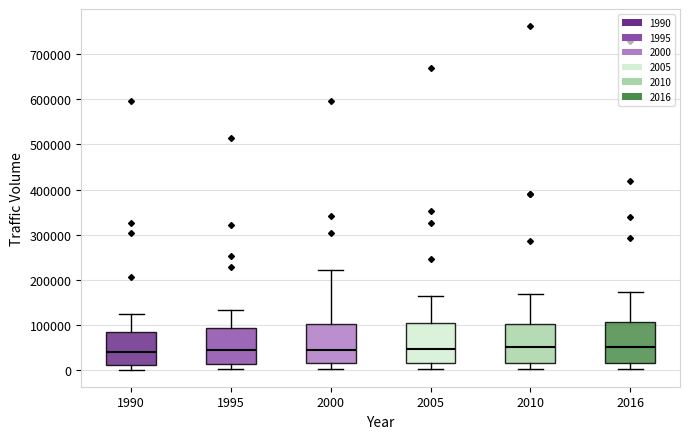

Reading left to right, transcribe this box plot: for each box, give where its median line is, the range the box spans, and where its two whiskers end, as read against the y-axis. The values are not printed on the chart, so give them approximately, as read against the axis.

1990: median 40000, box 10000 to 80000, whiskers 0 to 120000
1995: median 40000, box 10000 to 90000, whiskers 0 to 130000
2000: median 40000, box 10000 to 100000, whiskers 0 to 220000
2005: median 50000, box 20000 to 100000, whiskers 0 to 160000
2010: median 50000, box 20000 to 100000, whiskers 0 to 170000
2016: median 50000, box 20000 to 110000, whiskers 0 to 170000